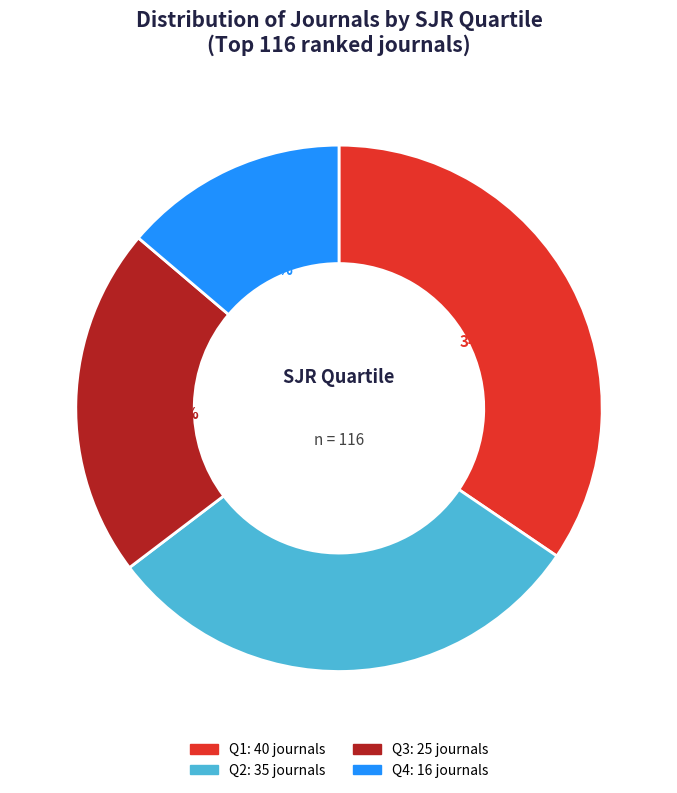

To the nearest percent, what is the average slice percentage?

25%